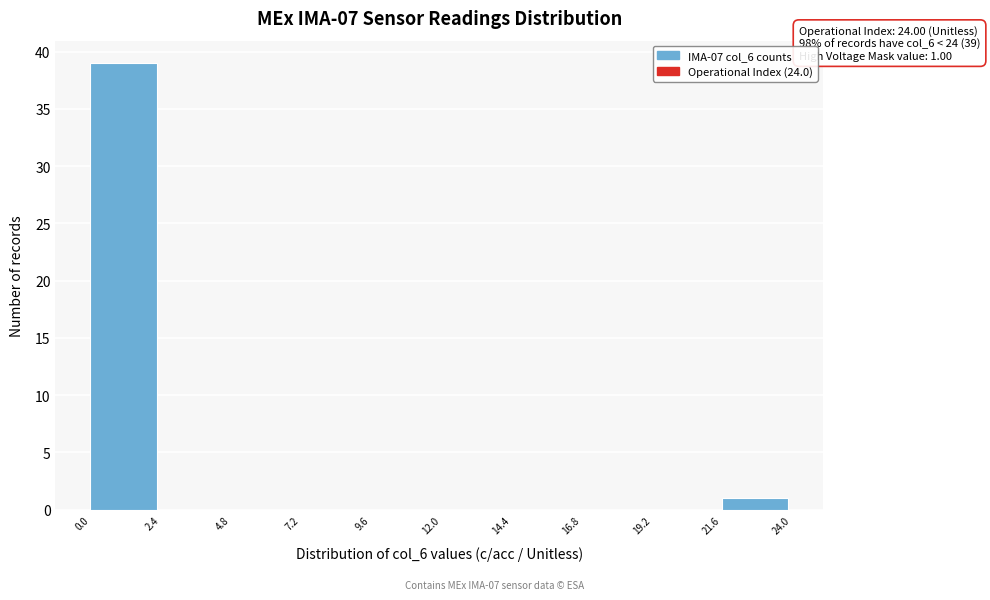

Which range on the x-axis has the tallest bar?

0.0 to 2.4